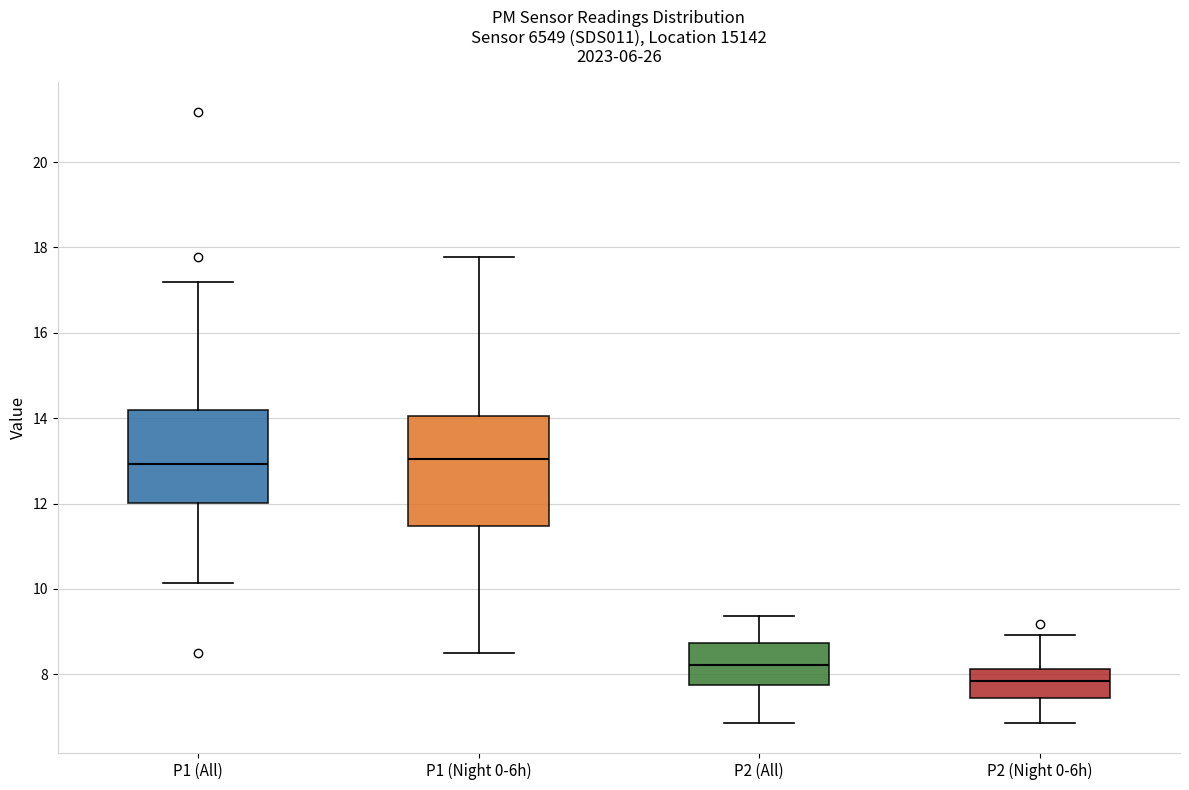

Reading left to right, transcribe this box plot: for each box, give where its median line is, the range the box spans, and where its two whiskers end, as read against the y-axis. The values are not printed on the chart, so give them approximately, as read against the axis.

P1 (All): median 13.0, box 12.0 to 14.2, whiskers 10.2 to 17.2
P1 (Night 0-6h): median 13.0, box 11.4 to 14.0, whiskers 8.6 to 17.8
P2 (All): median 8.2, box 7.8 to 8.8, whiskers 6.8 to 9.4
P2 (Night 0-6h): median 7.8, box 7.4 to 8.2, whiskers 6.8 to 9.0